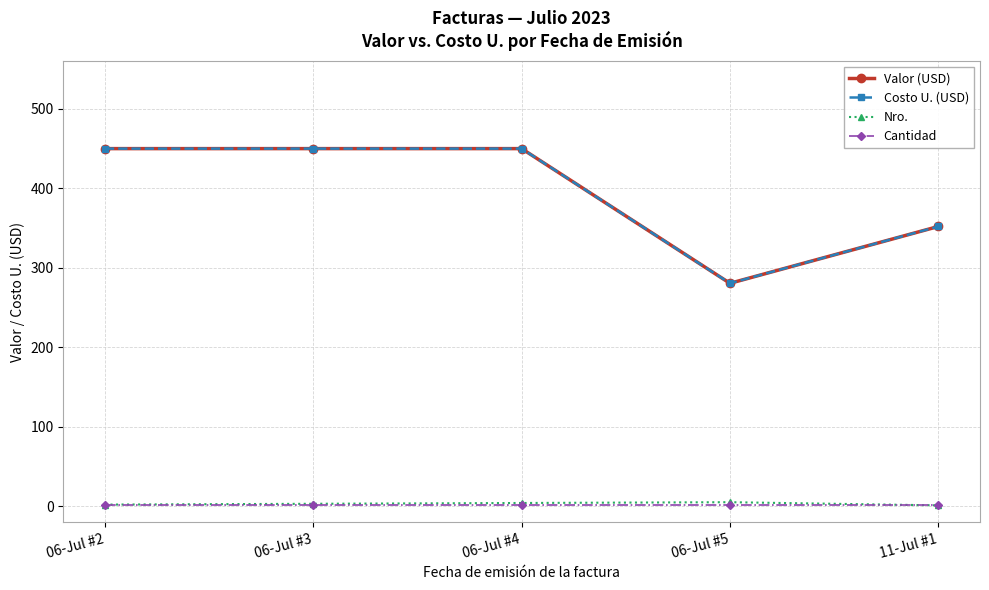

Reading right to left, what are all the values shown in this chart?

Valor (USD): 11-Jul #1=352.0	06-Jul #5=280.5	06-Jul #4=450.0	06-Jul #3=450.0	06-Jul #2=450.0
Costo U. (USD): 11-Jul #1=352.0	06-Jul #5=280.5	06-Jul #4=450.0	06-Jul #3=450.0	06-Jul #2=450.0
Nro.: 11-Jul #1=1.0	06-Jul #5=5.0	06-Jul #4=4.0	06-Jul #3=3.0	06-Jul #2=2.0
Cantidad: 11-Jul #1=1.0	06-Jul #5=1.0	06-Jul #4=1.0	06-Jul #3=1.0	06-Jul #2=1.0